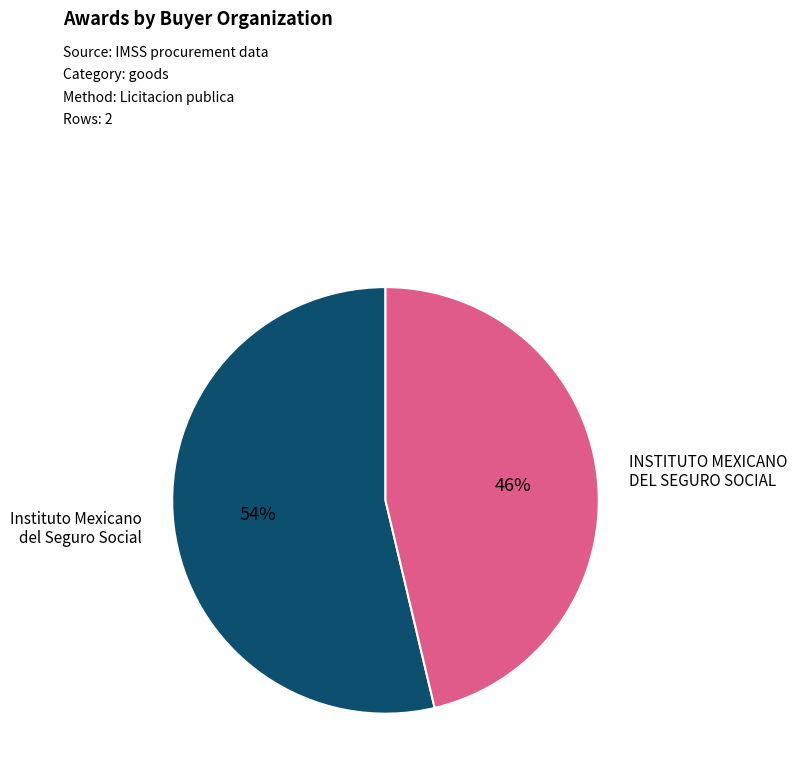

To the nearest percent, what is the average slice percentage?

50%